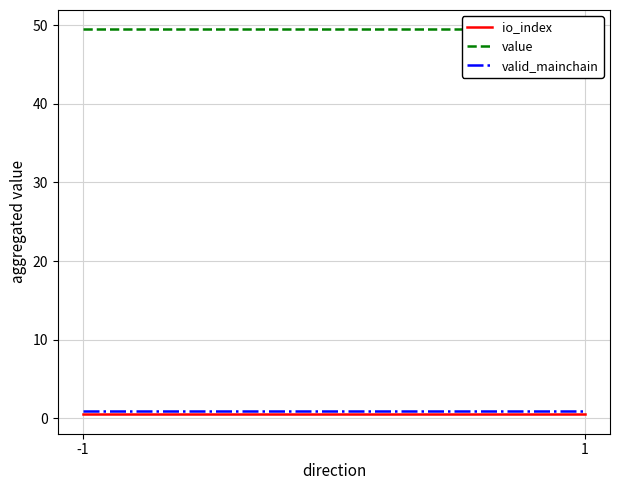

What is the total value across all series at -1?

51.0